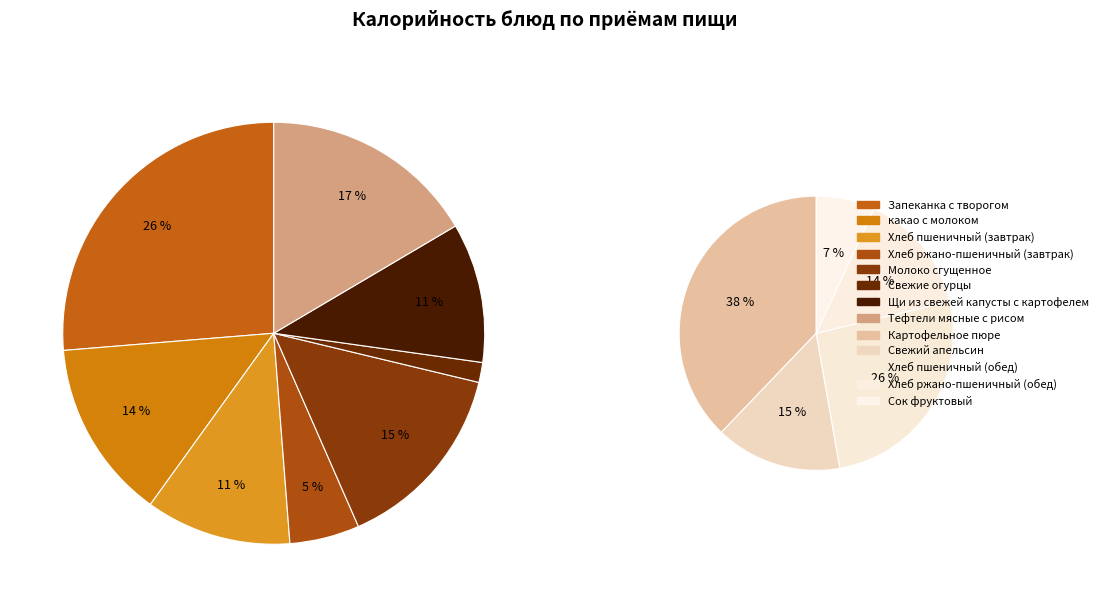

Which has a higher value, Тефтели мясные с рисом or Хлеб пшеничный (завтрак)?

Тефтели мясные с рисом